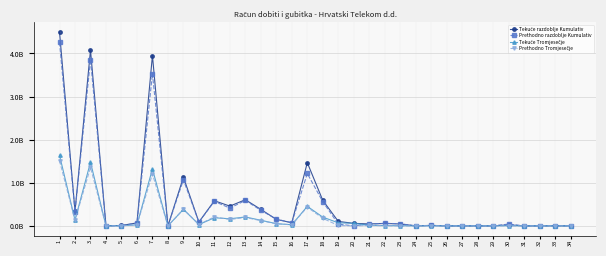

Is this an area chart (filled region under the line)?

No